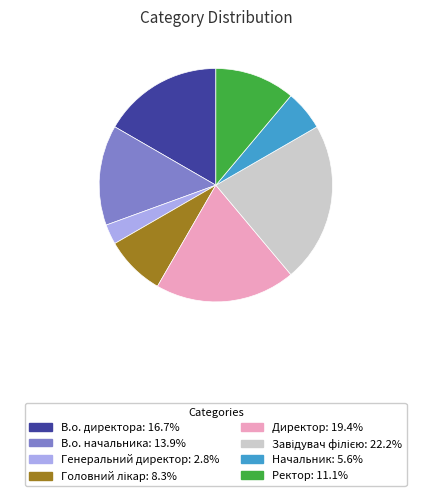

Combined, do Ректор and В.о. начальника account for over 50%?

No